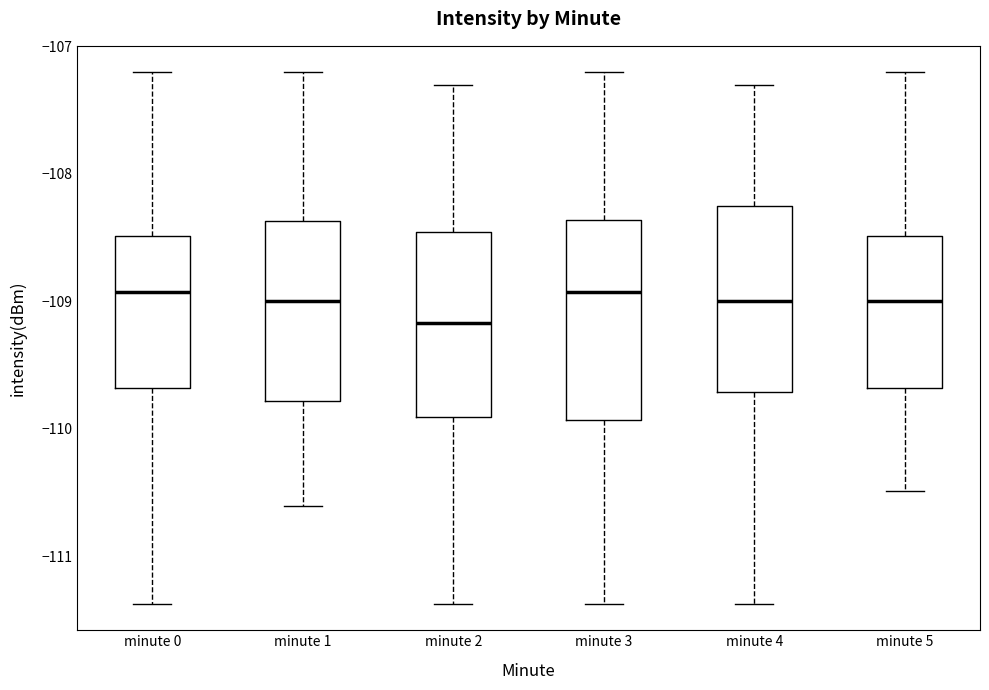

Which box has the lowest median line?

minute 2